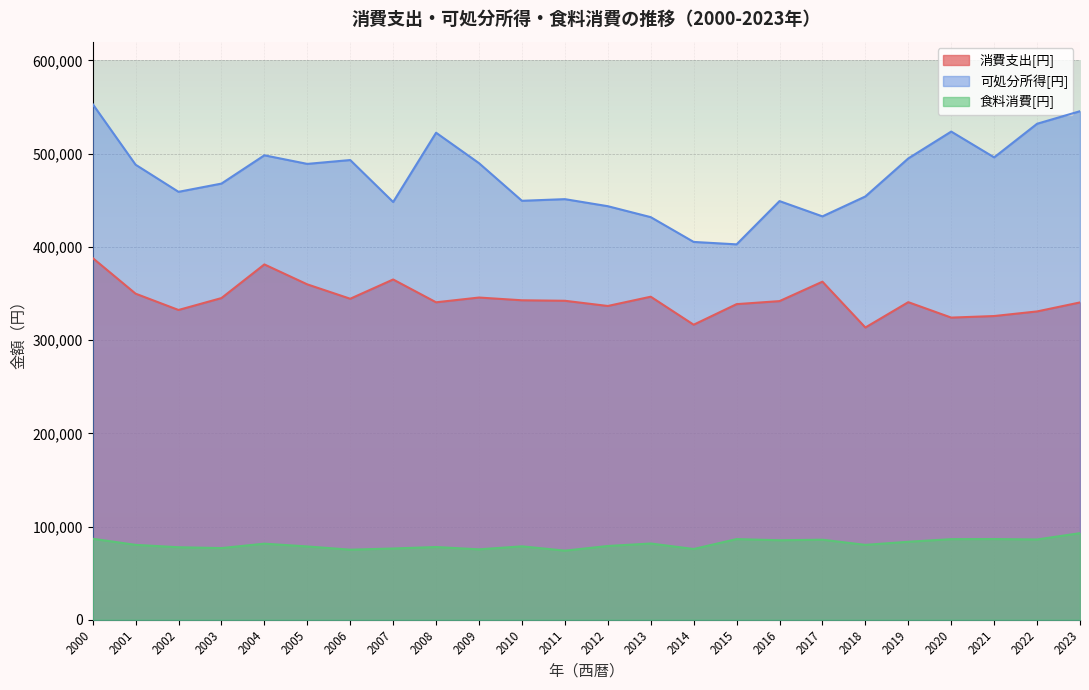

How many values in the 食料消費[円] series are below 80356?

12